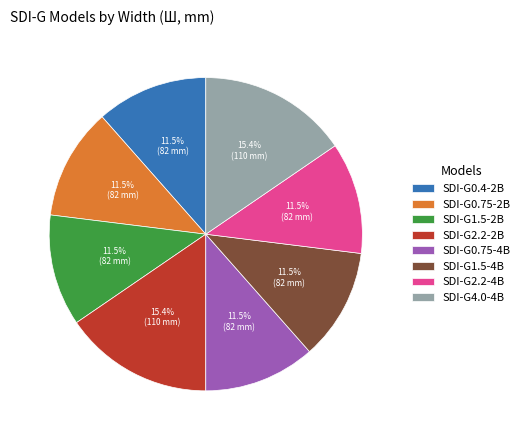

Is there a majority slice in this chart?

No